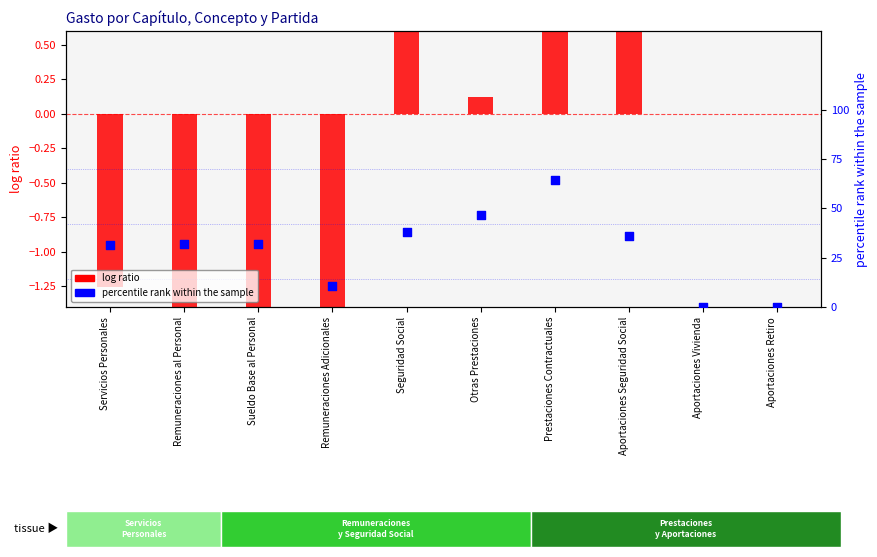

Which has a higher value, Otras Prestaciones or Servicios Personales?

Otras Prestaciones